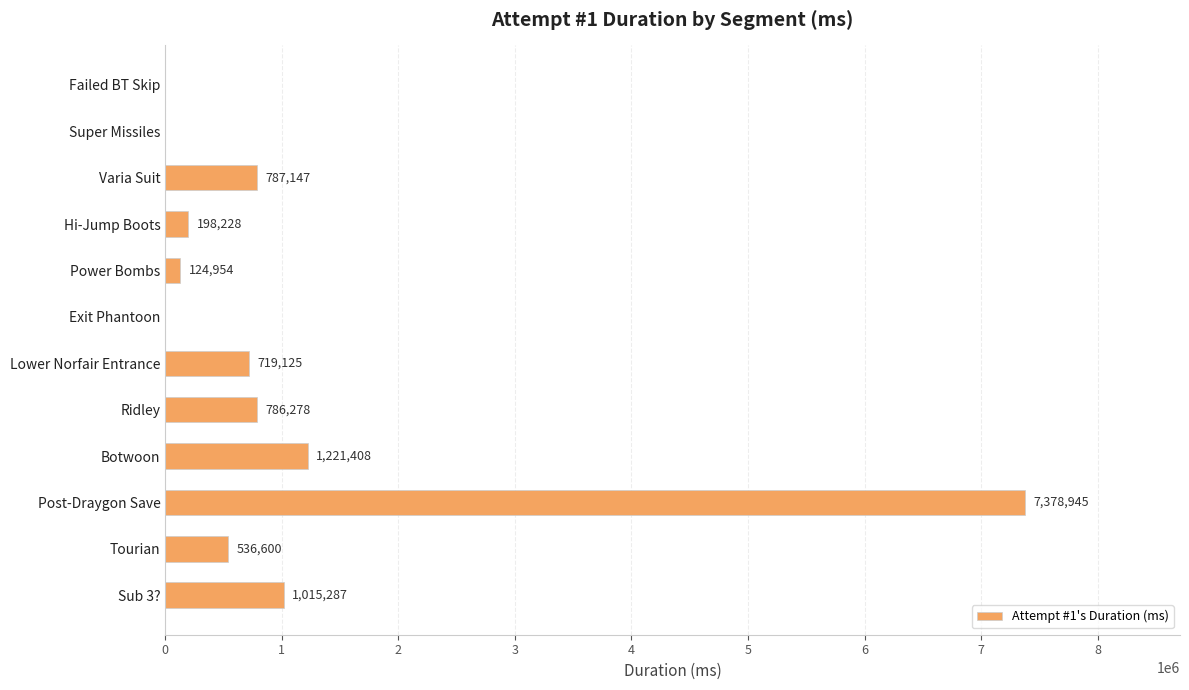

The chart shows a value of 1015287 at Sub 3?. True or false?

True